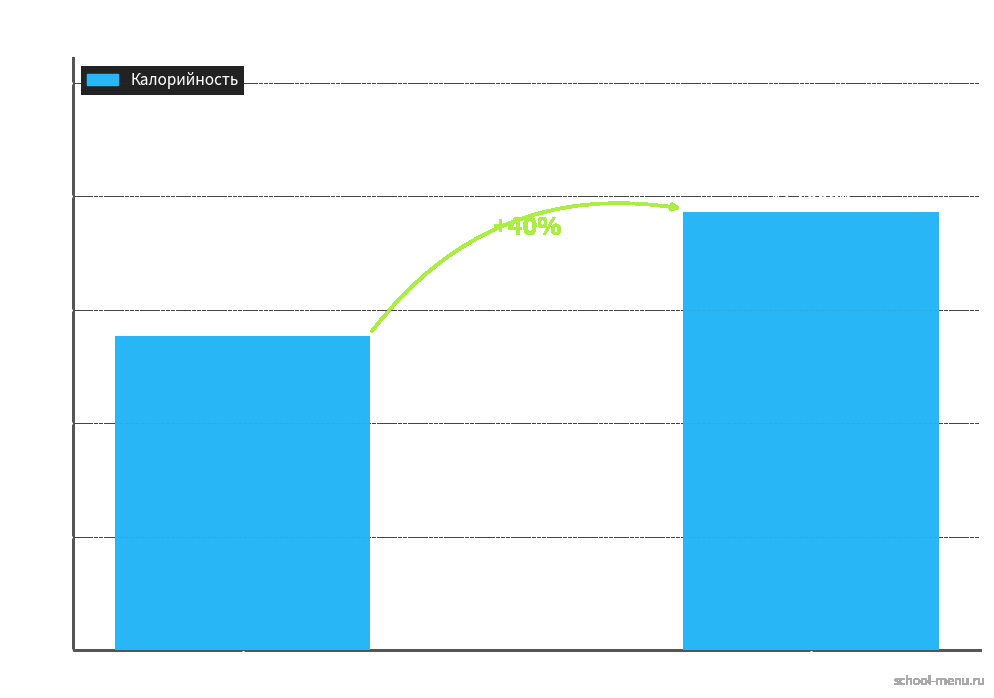

What is the ratio of the value at Завтрак to the value at Обед?

0.7